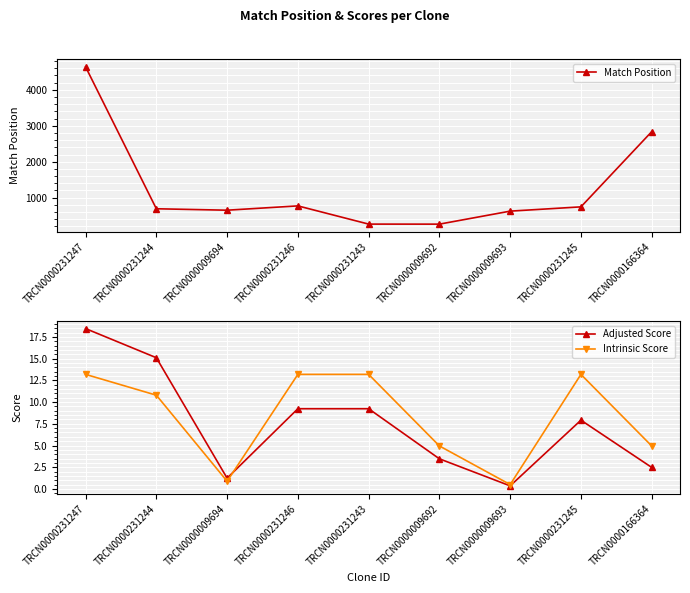

What is the value of the Intrinsic Score point at the 2nd from the left?

10.8